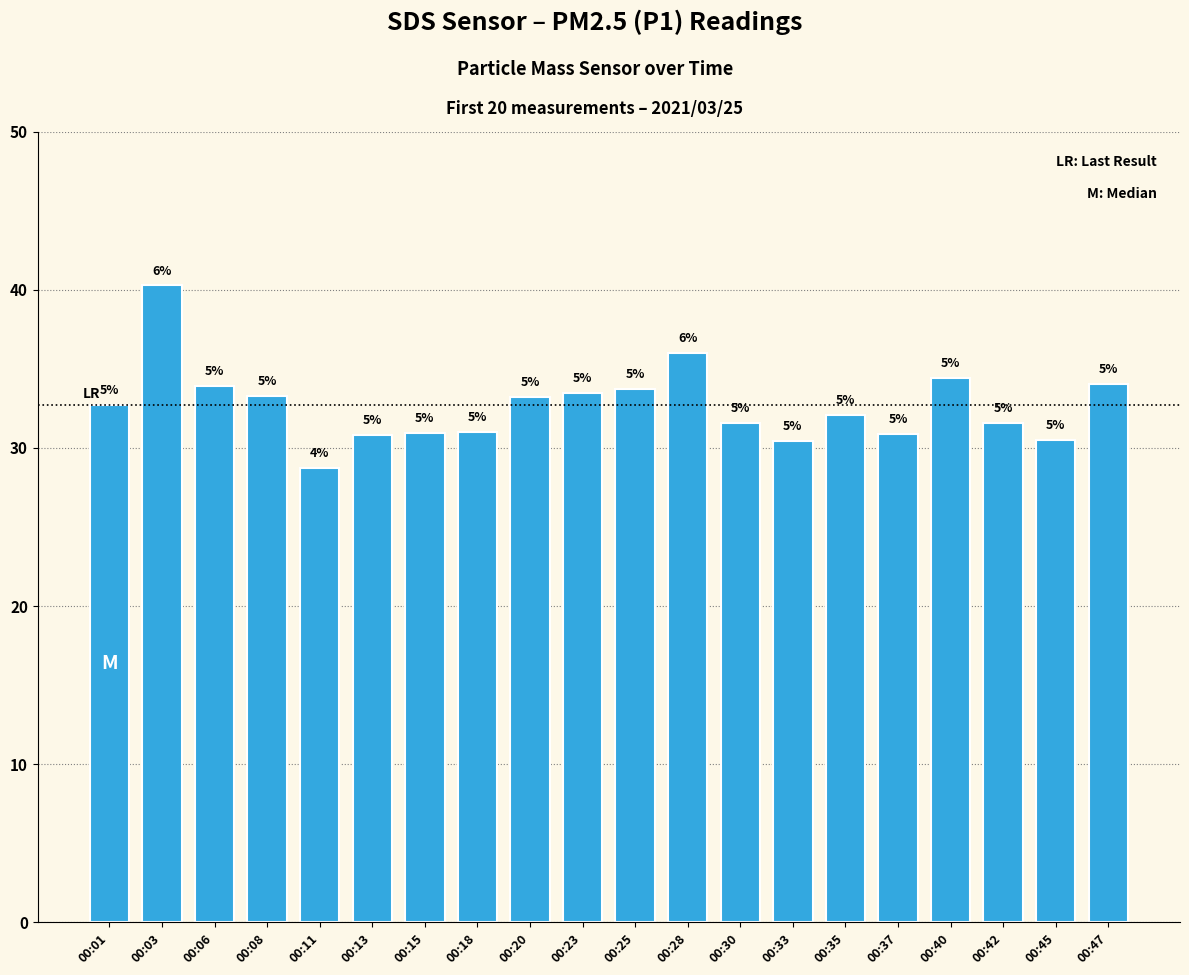

Are the bars horizontal?

No